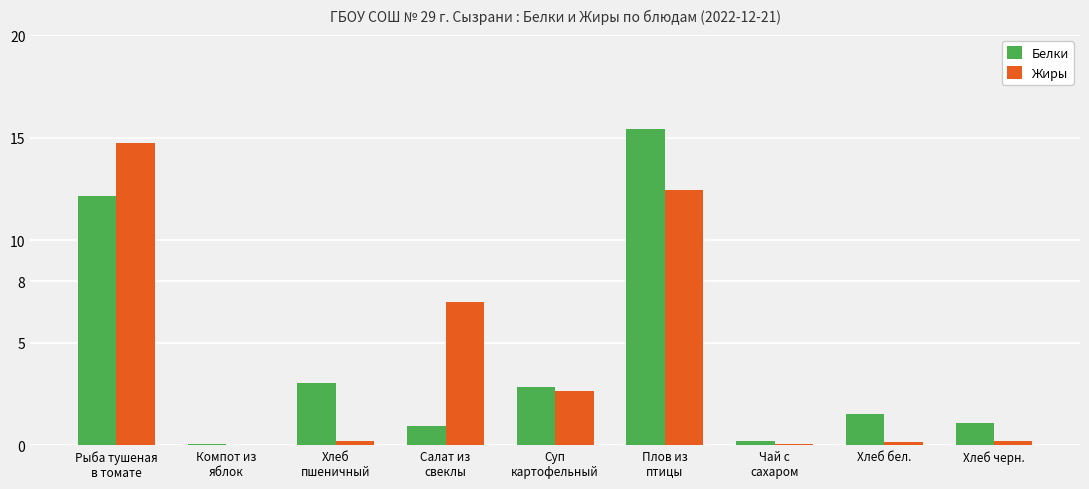

What is the greatest value displayed?

15.4